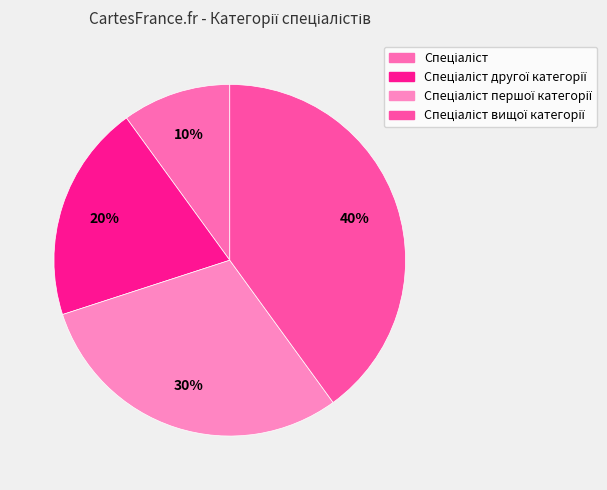

Does Спеціаліст першої категорії account for over 50% of the chart?

No